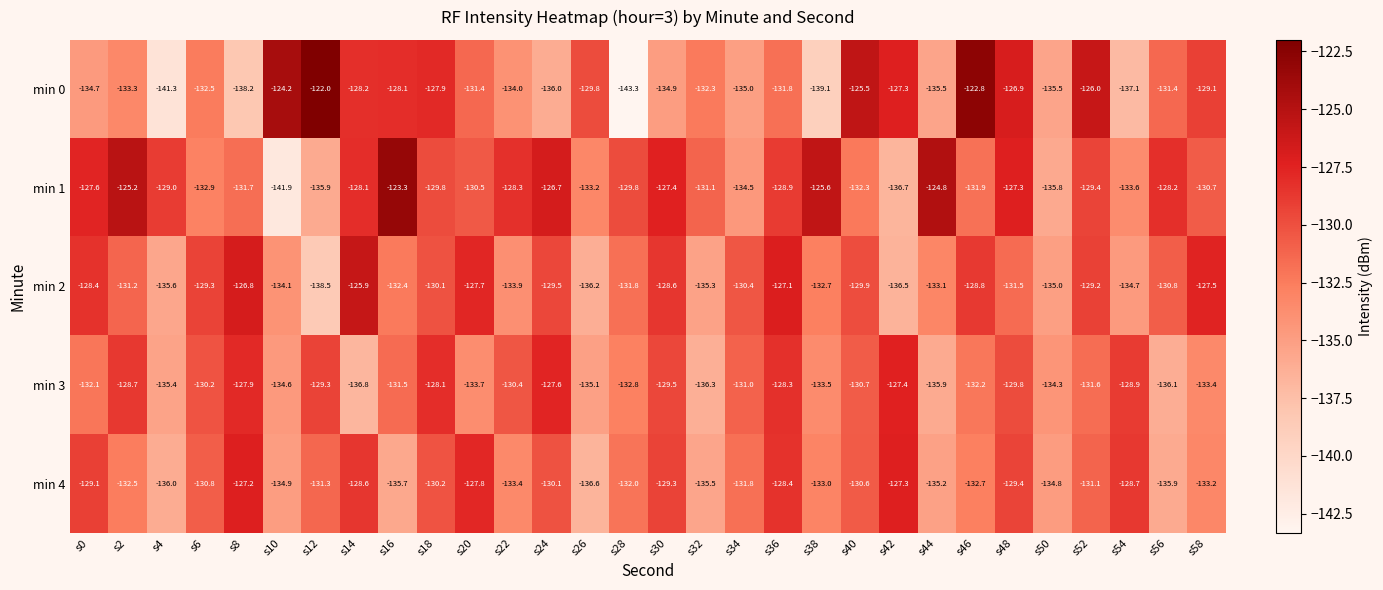

What is the difference between the min 3 values at s4 and s40?

4.7